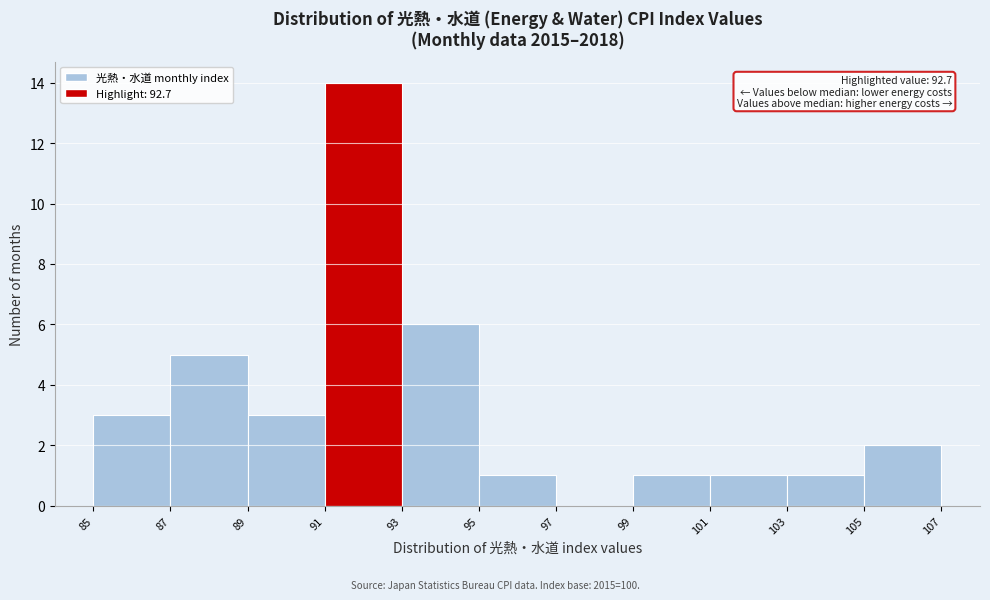

Over which range of the x-axis is the bar tallest?

91 to 93